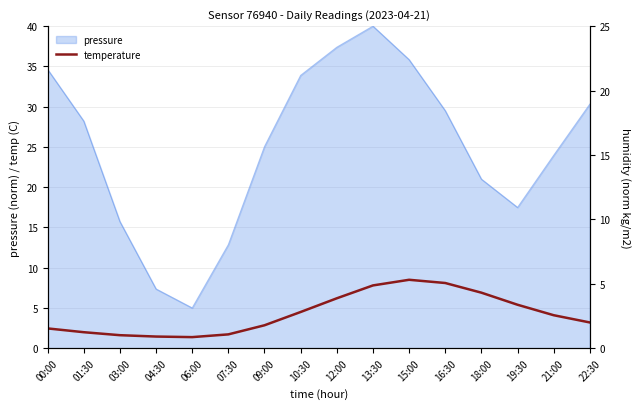

True or false: there are more than 2 points higher than both neighbors.

False